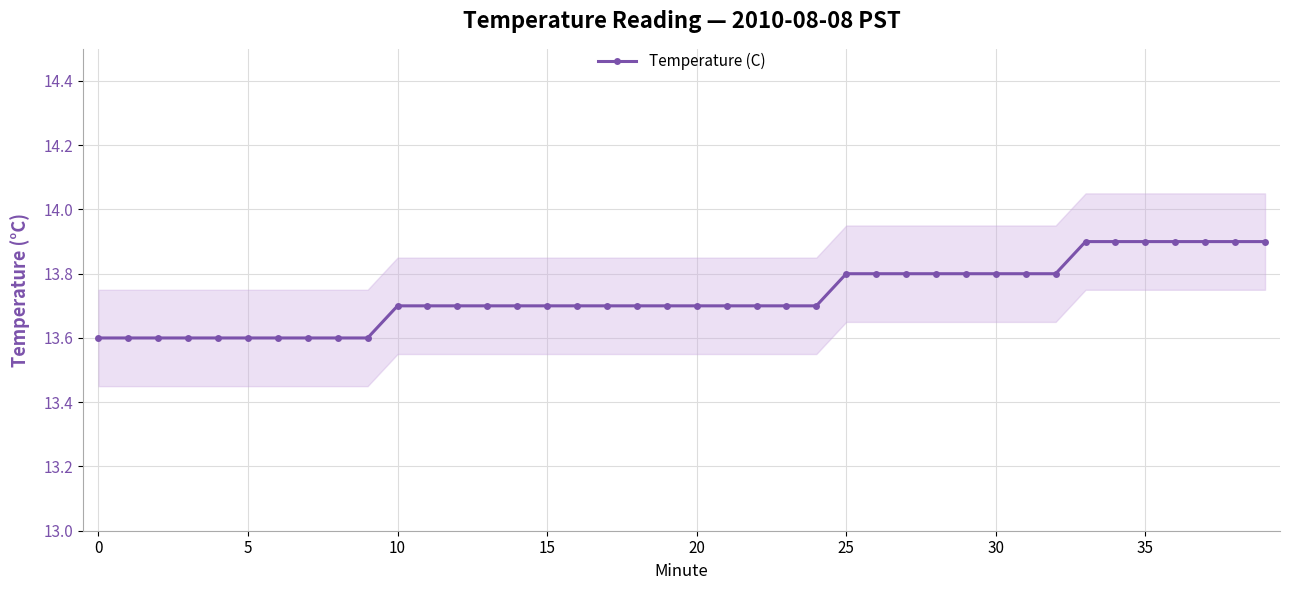

Is it true that the value at 28 is 5.4?

False